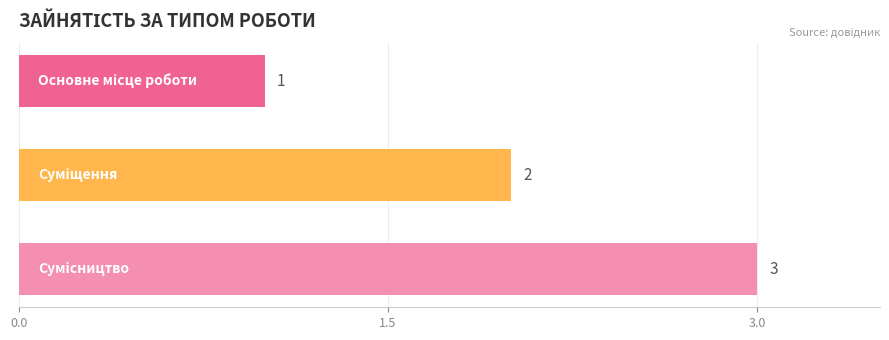

What is the greatest value displayed?

3